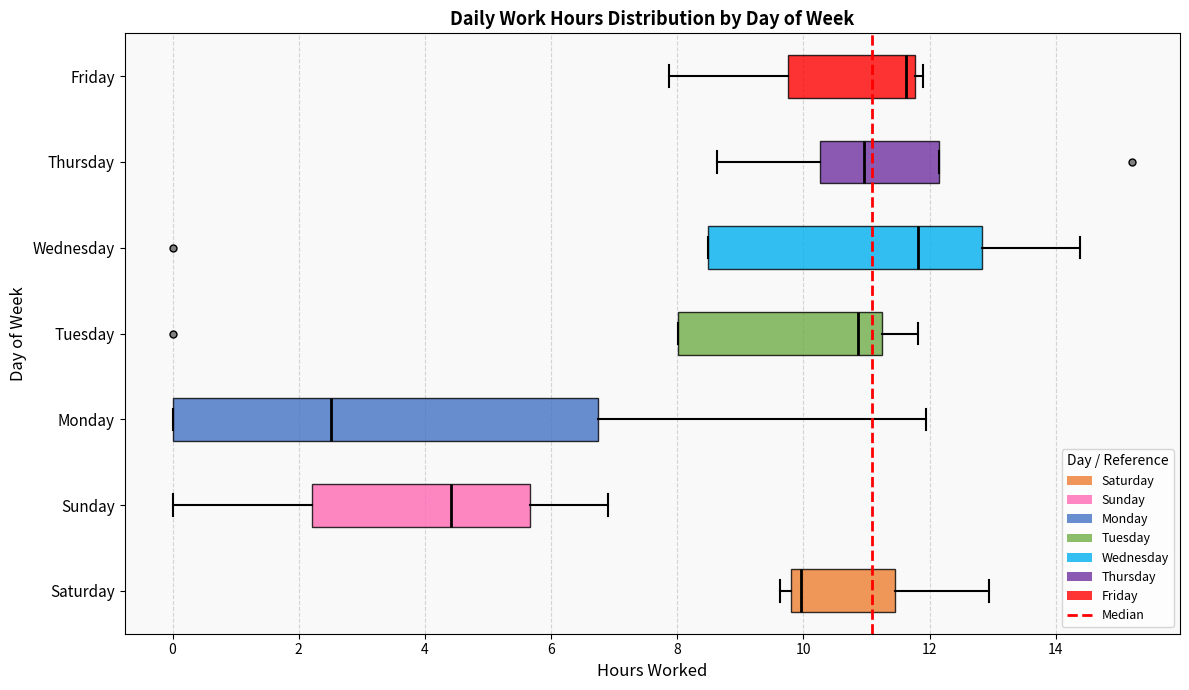

Where does the median line of the box for Friday sit on the x-axis? The values are not printed on the chart, so give them approximately, as read against the axis.

11.6